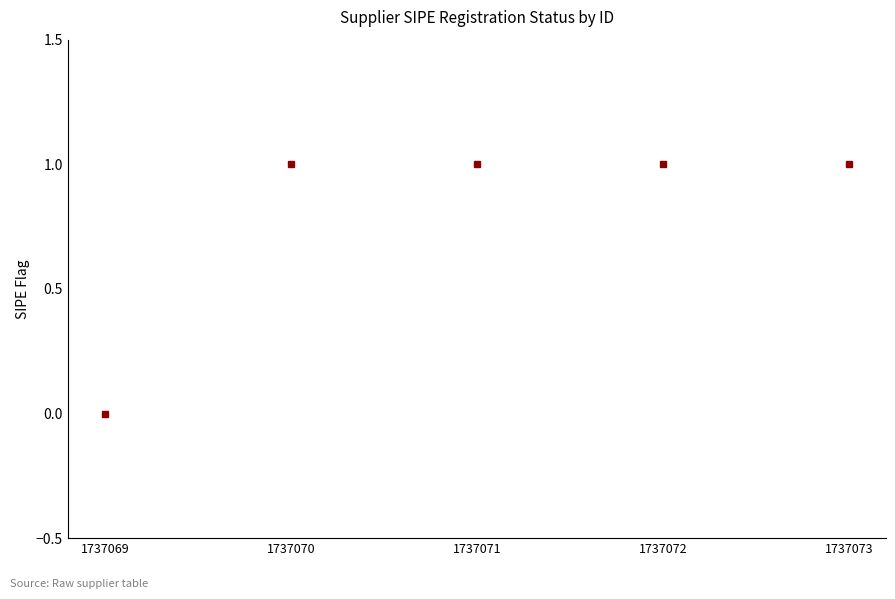

Count the number of data series in this chart.

1